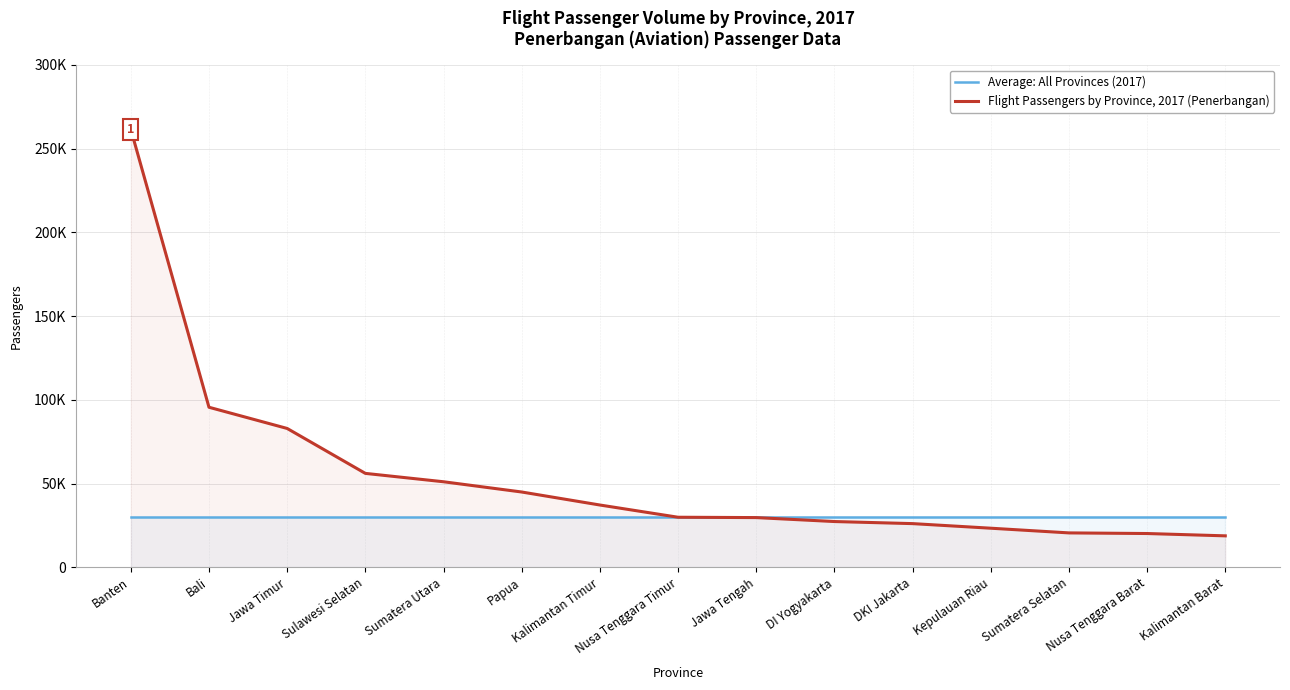

List the series in order of their peak value, highest first.

Flight Passengers by Province, 2017 (Penerbangan), Average: All Provinces (2017)